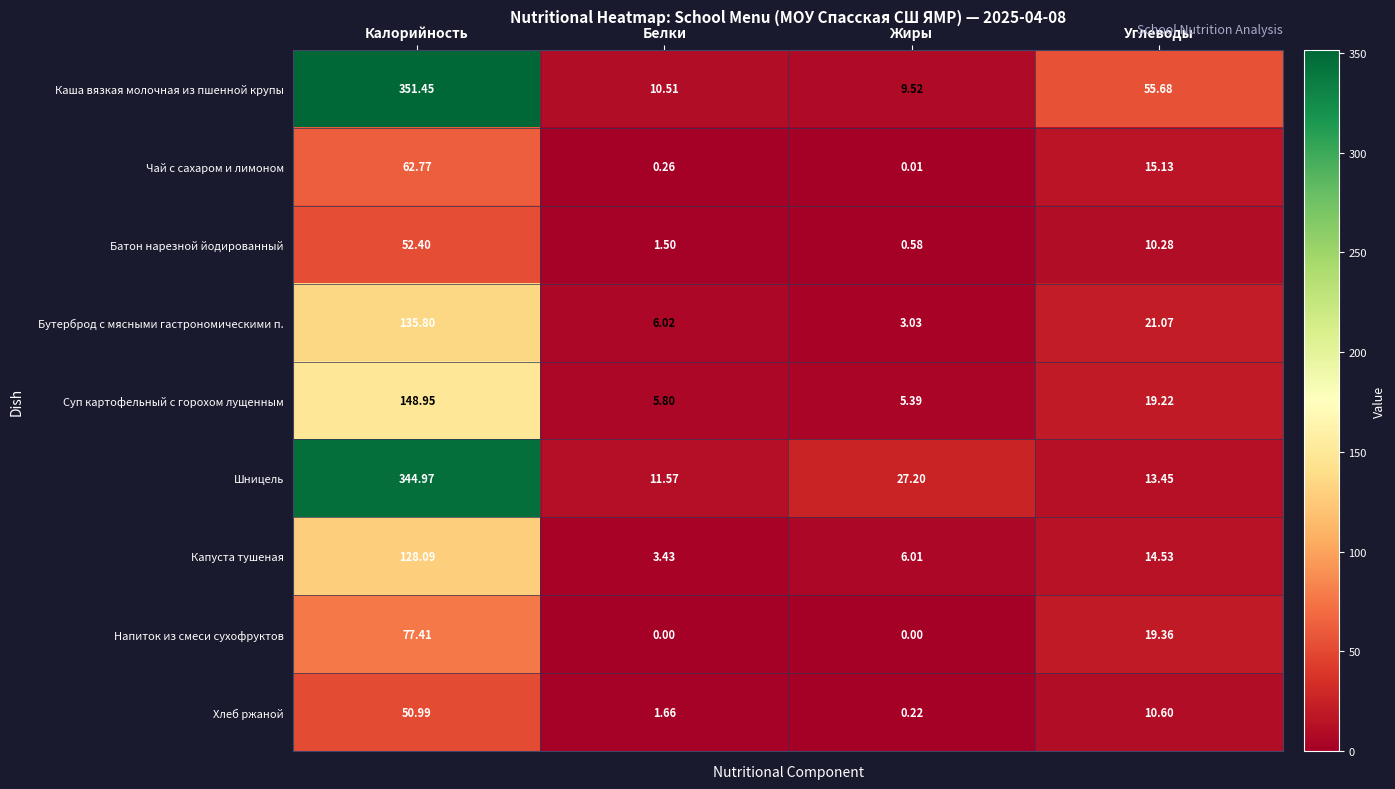

Rank the series at Жиры from lowest to highest value.

Напиток из смеси сухофруктов, Чай с сахаром и лимоном, Хлеб ржаной, Батон нарезной йодированный, Бутерброд с мясными гастрономическими п., Суп картофельный с горохом лущенным, Капуста тушеная, Каша вязкая молочная из пшенной крупы, Шницель